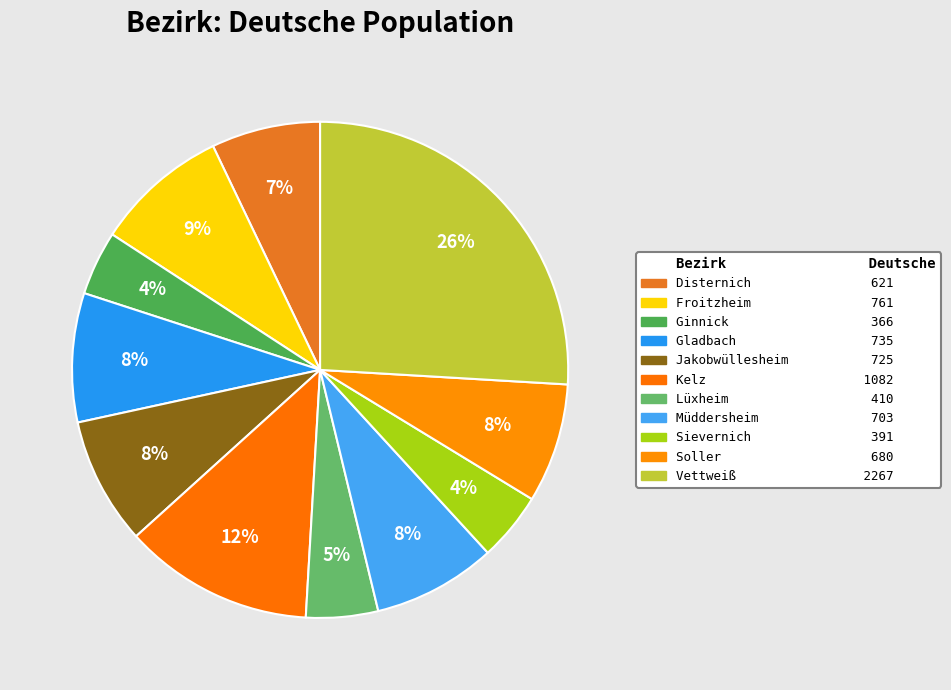

To the nearest percent, what is the average slice percentage?

9%